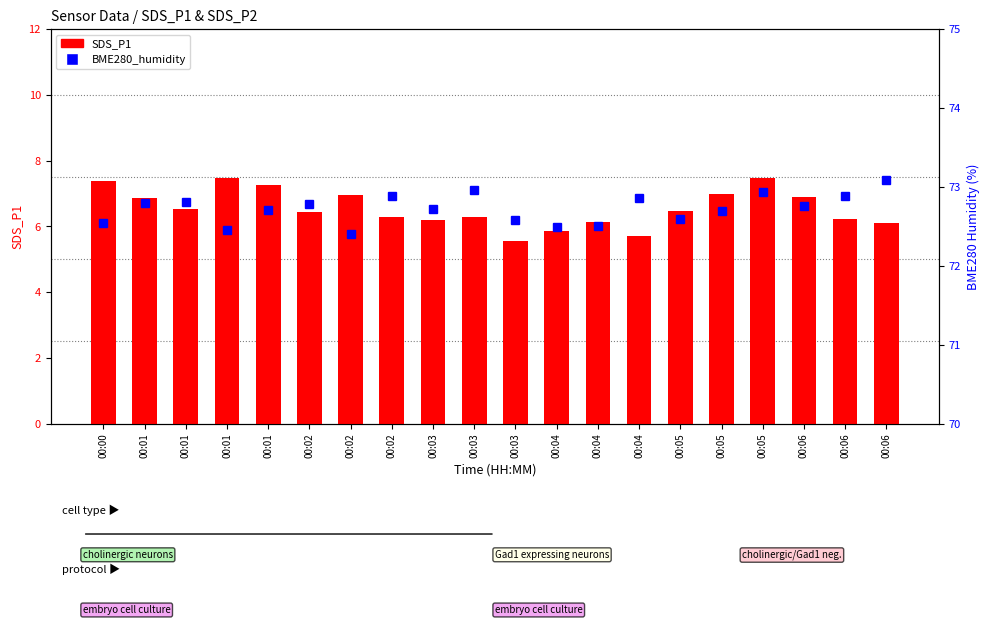

At which category does the chart reach its peak across all series?

00:06